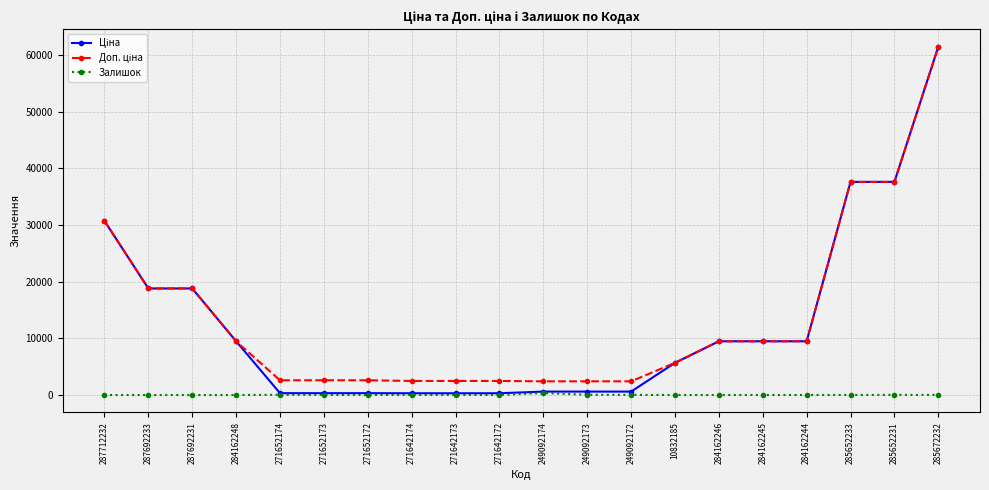

At which category is the sum across all series the highest?

285672232